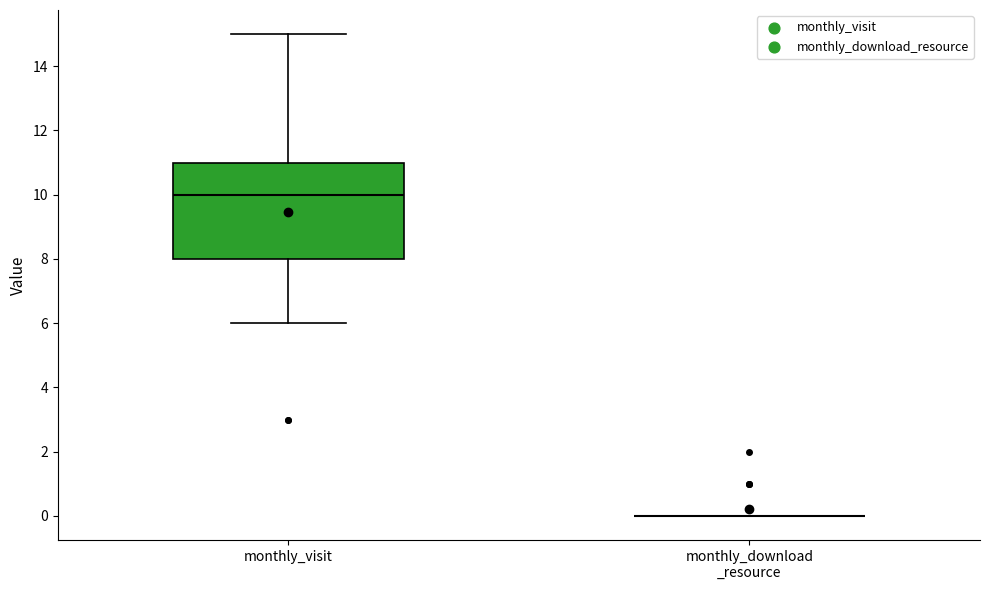

Reading left to right, read every box against the y-axis: the position of its median line, the range the box covers, and the ends of its whiskers. The values are not printed on the chart, so give them approximately, as read against the axis.

monthly_visit: median 10, box 8 to 11, whiskers 6 to 15
monthly_download _resource: box collapsed to a line at 0, whiskers 0 to 0